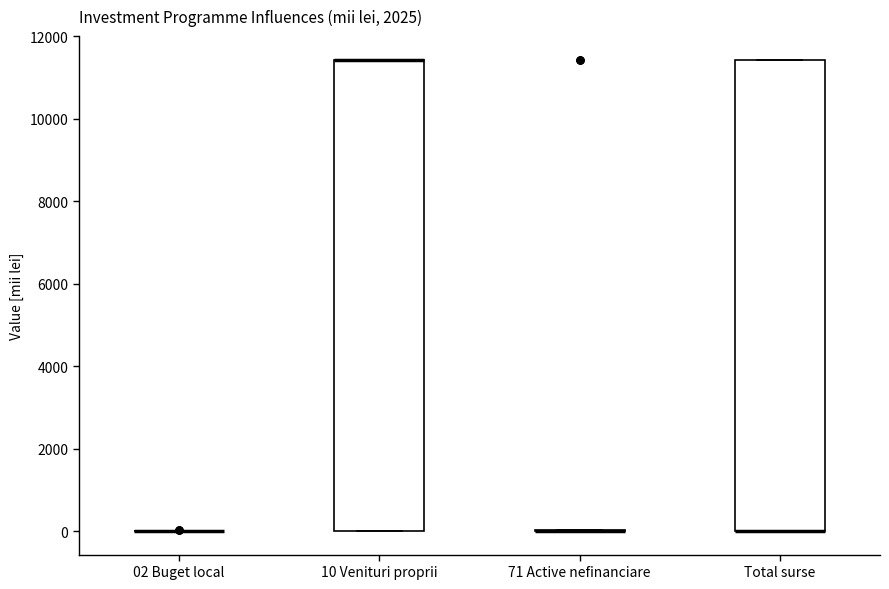

Where is the upper edge of the box for Total surse on the y-axis? The values are not printed on the chart, so give them approximately, as read against the axis.

11400